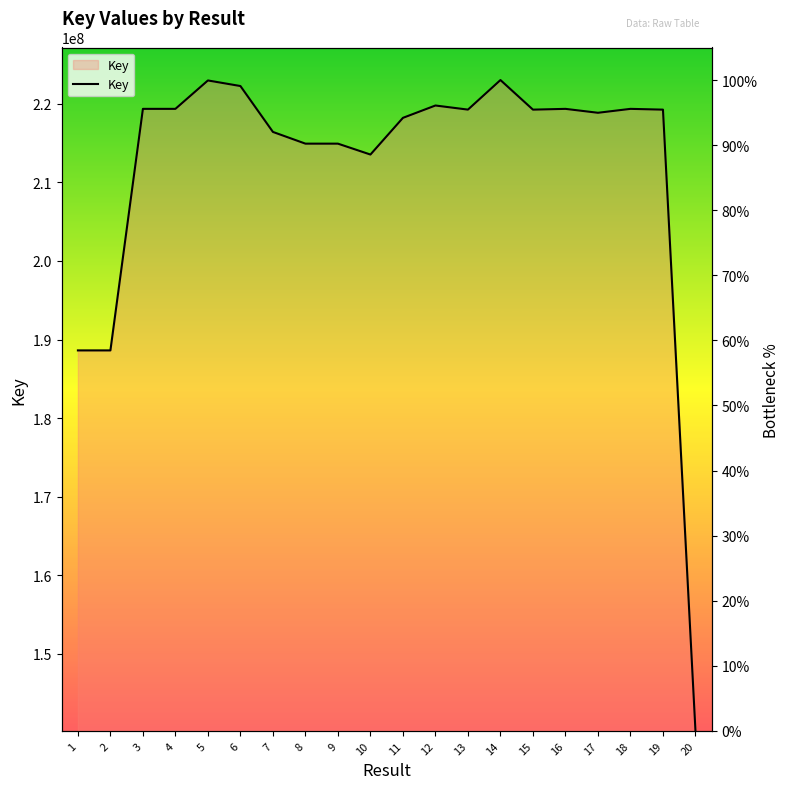

What is the value of the 11th point from the left?

94.2